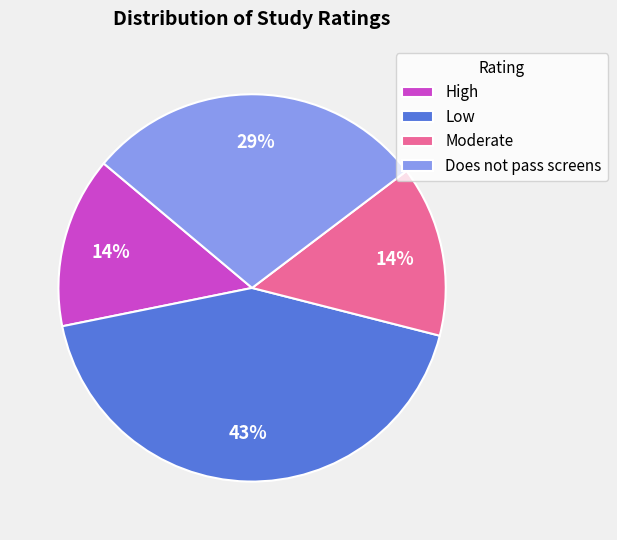

Is there any slice that represents more than half of the pie?

No